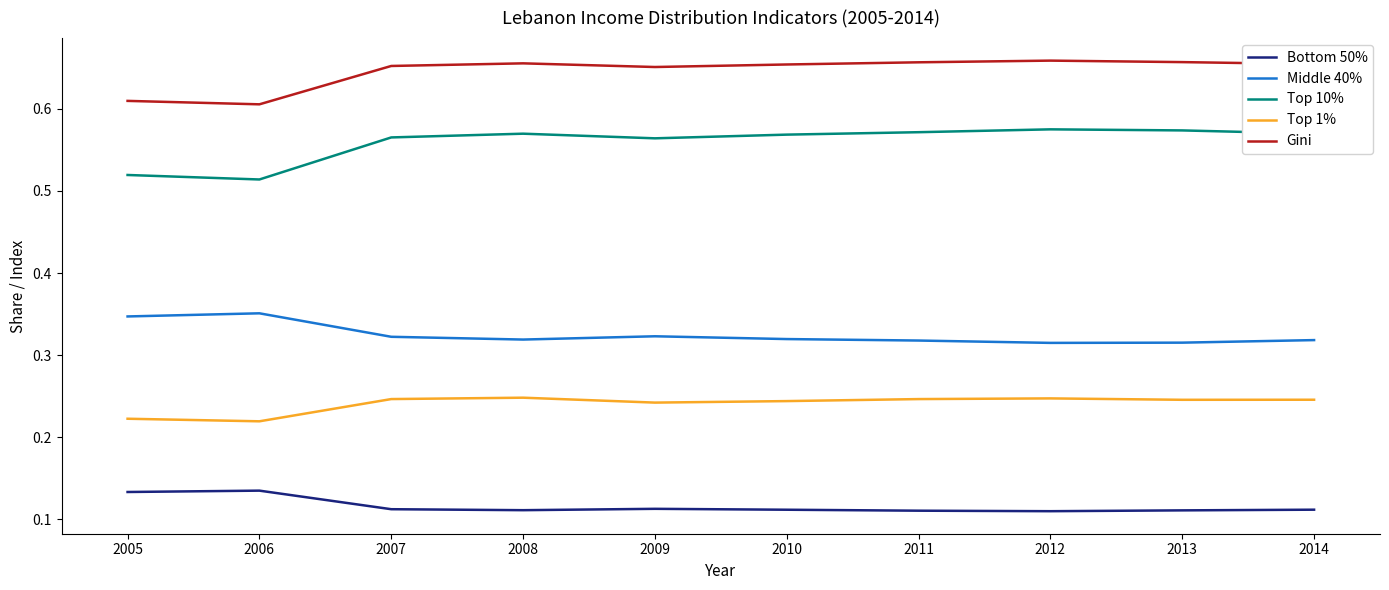

Rank the series by their maximum value, from lowest to highest.

Bottom 50%, Top 1%, Middle 40%, Top 10%, Gini